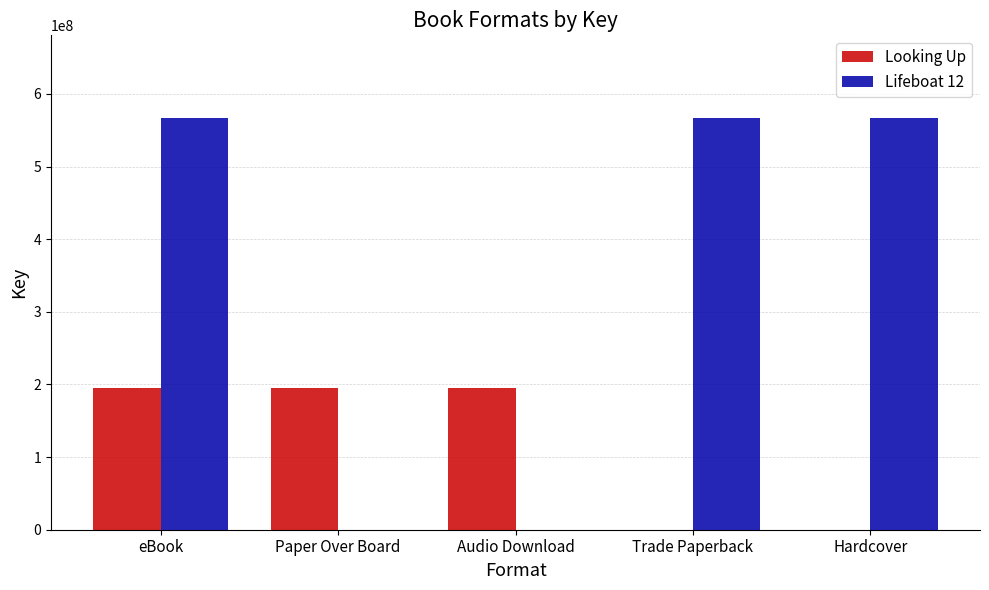

Is the value of Lifeboat 12 at eBook greater than the value of Looking Up at Audio Download?

Yes